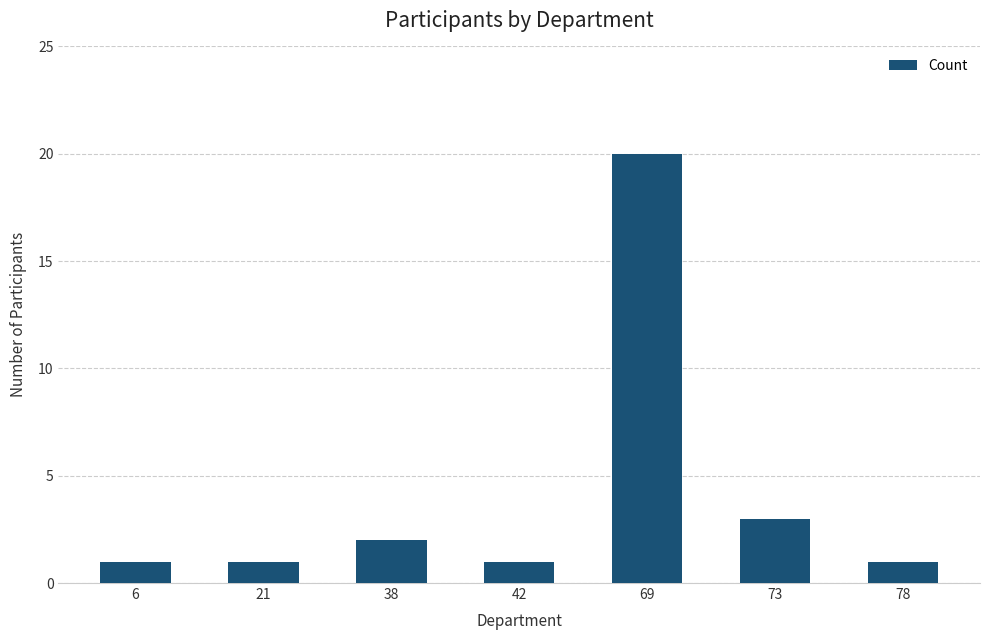

Where is the data nearest to the value 10?

73